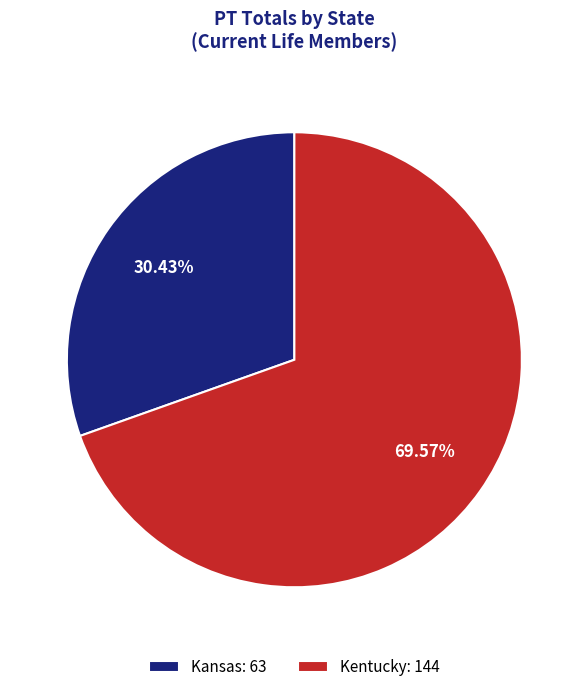

Do Kansas: 63 and Kentucky: 144 together represent more than half of the pie?

Yes